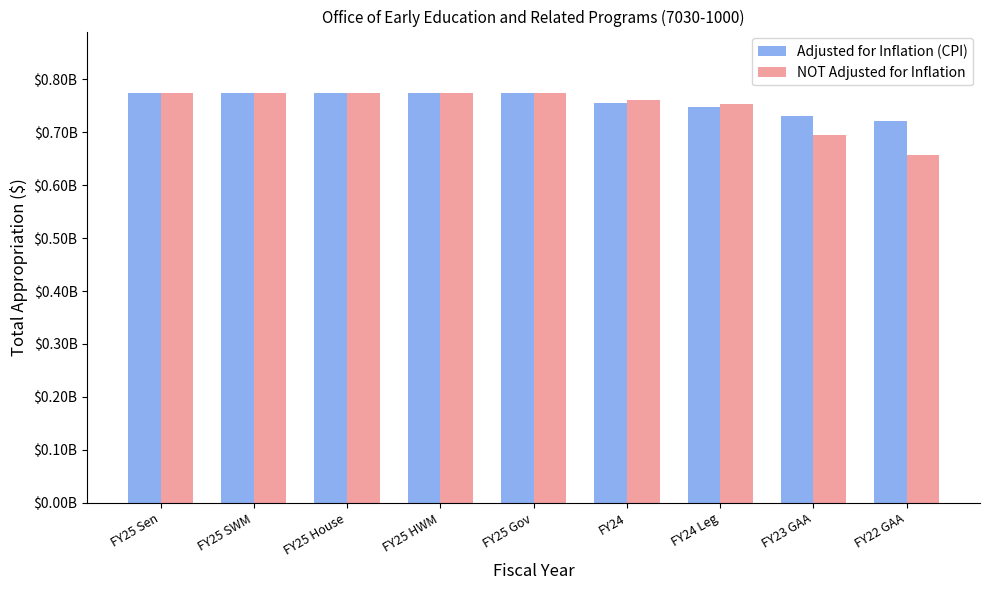

Which has a higher value, FY23 GAA or FY25 Gov?

FY25 Gov